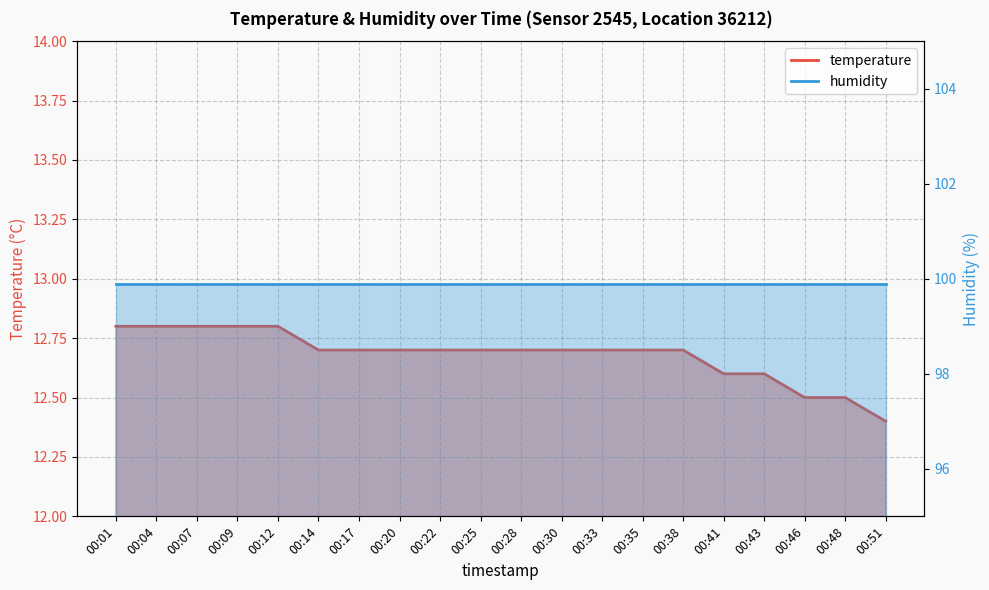

The chart shows a value of 12.4 at 00:51. True or false?

True